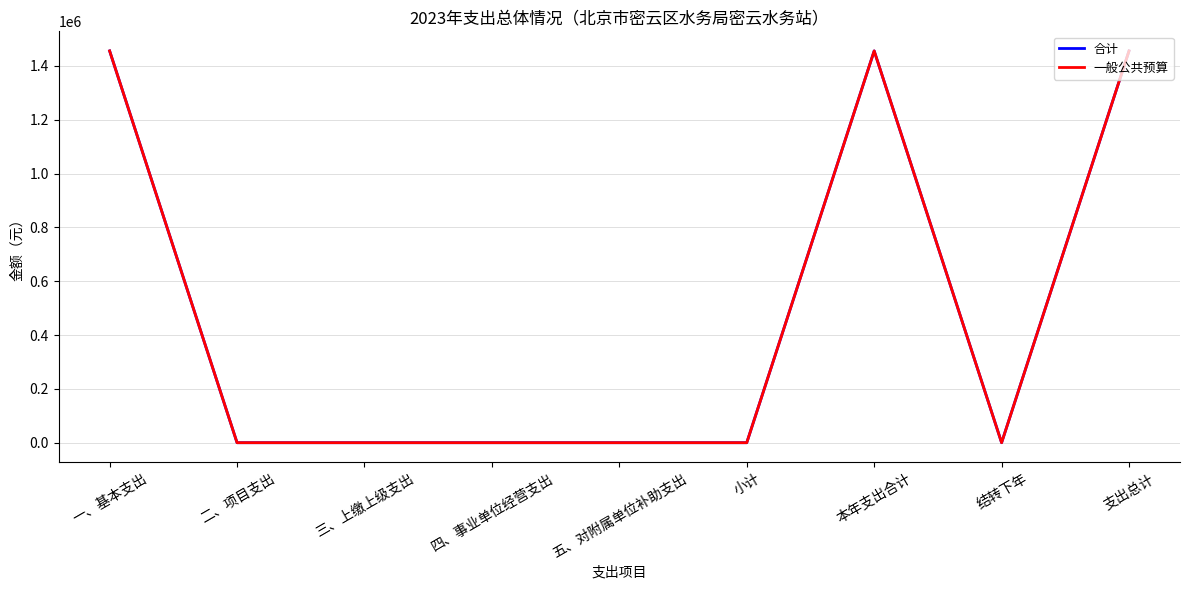

Is it true that 一般公共预算 equals 0.0 at 五、对附属单位补助支出?

True